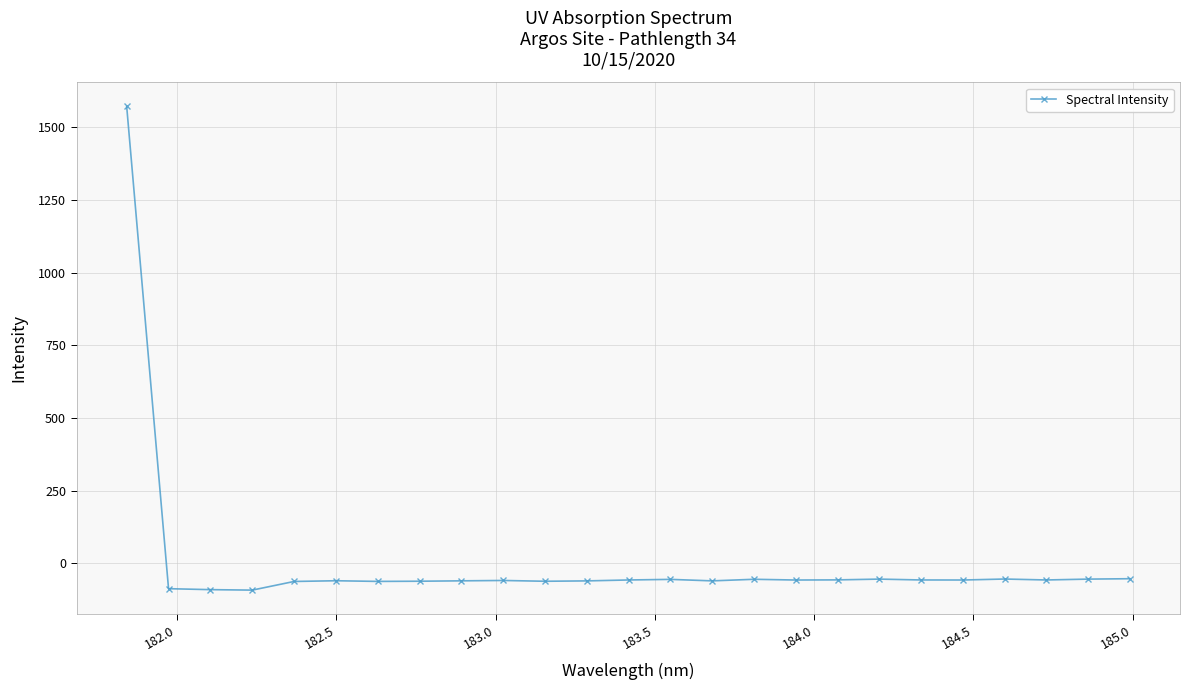

What is the greatest value displayed?

1570.9